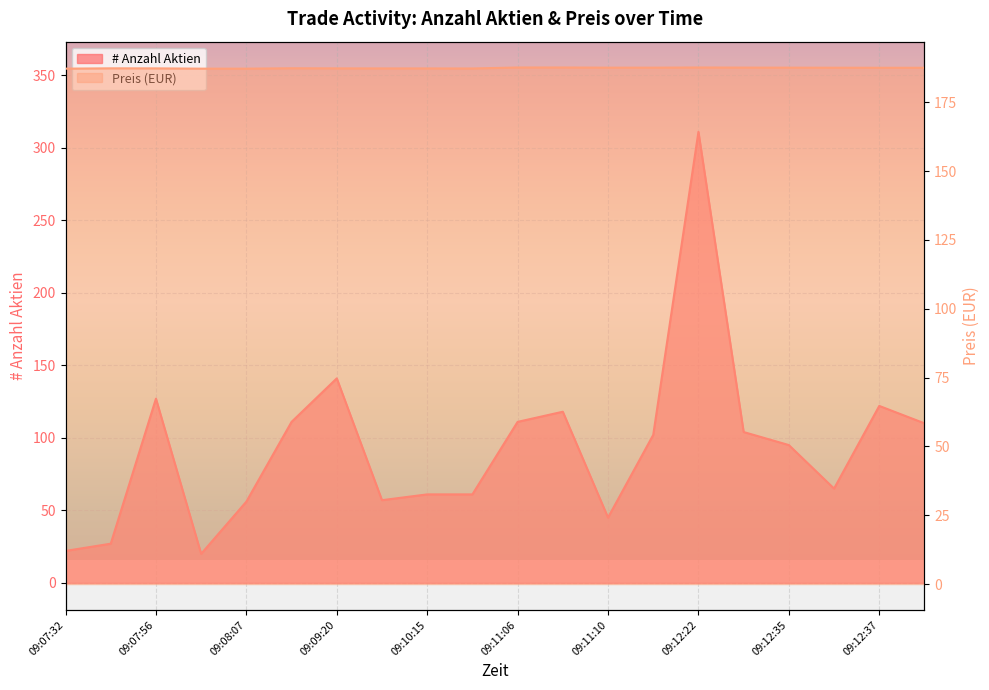

True or false: # Anzahl Aktien and Preis cross at least once.

True